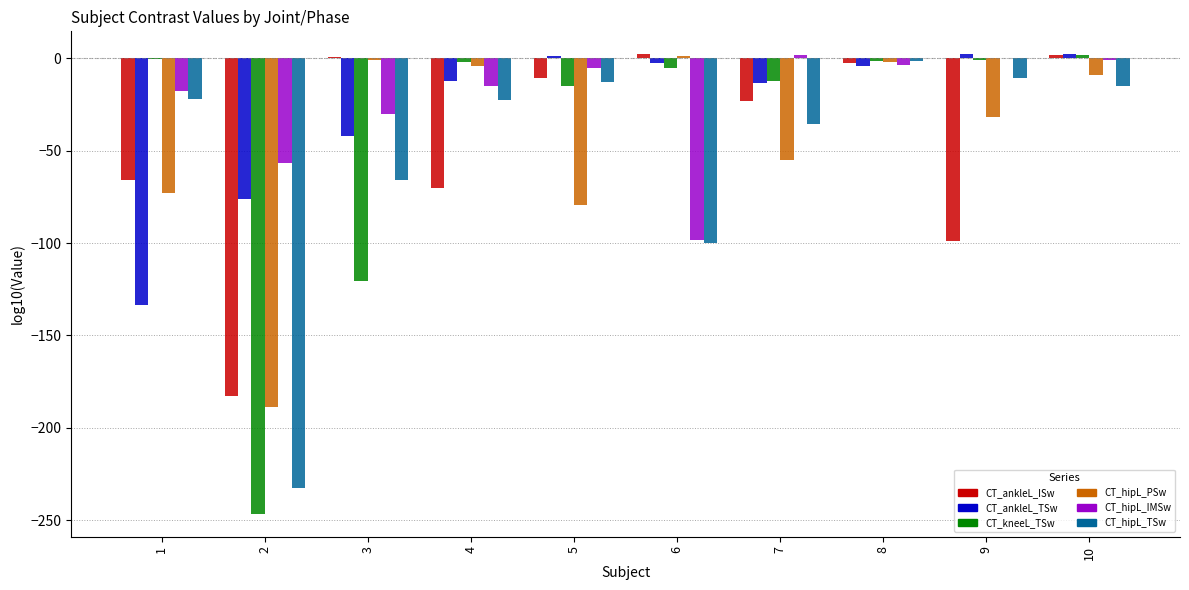

Is the value of CT_hipL_PSw at 6 greater than the value of CT_hipL_TSw at 4?

Yes